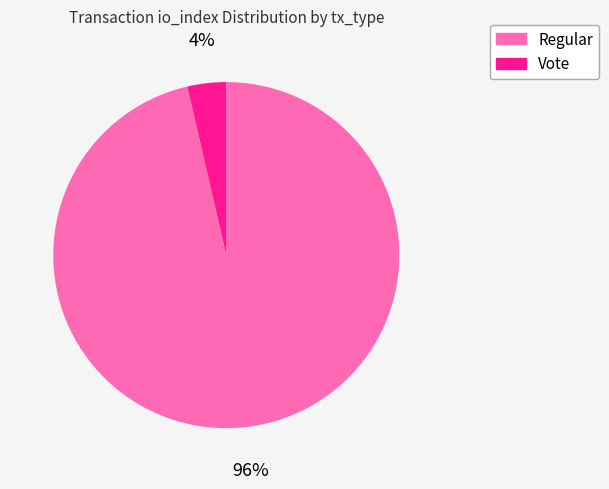

To the nearest percent, what portion does Regular represent?

96%